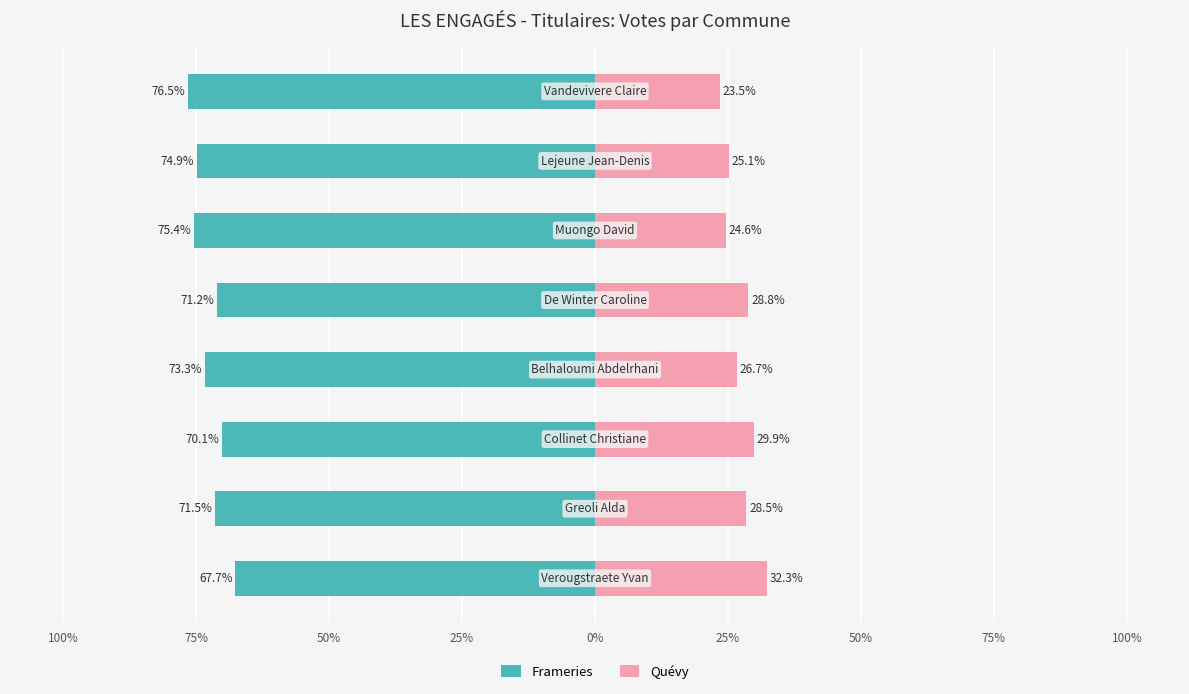

True or false: Quévy has a value of 28.8 at 0%.

True